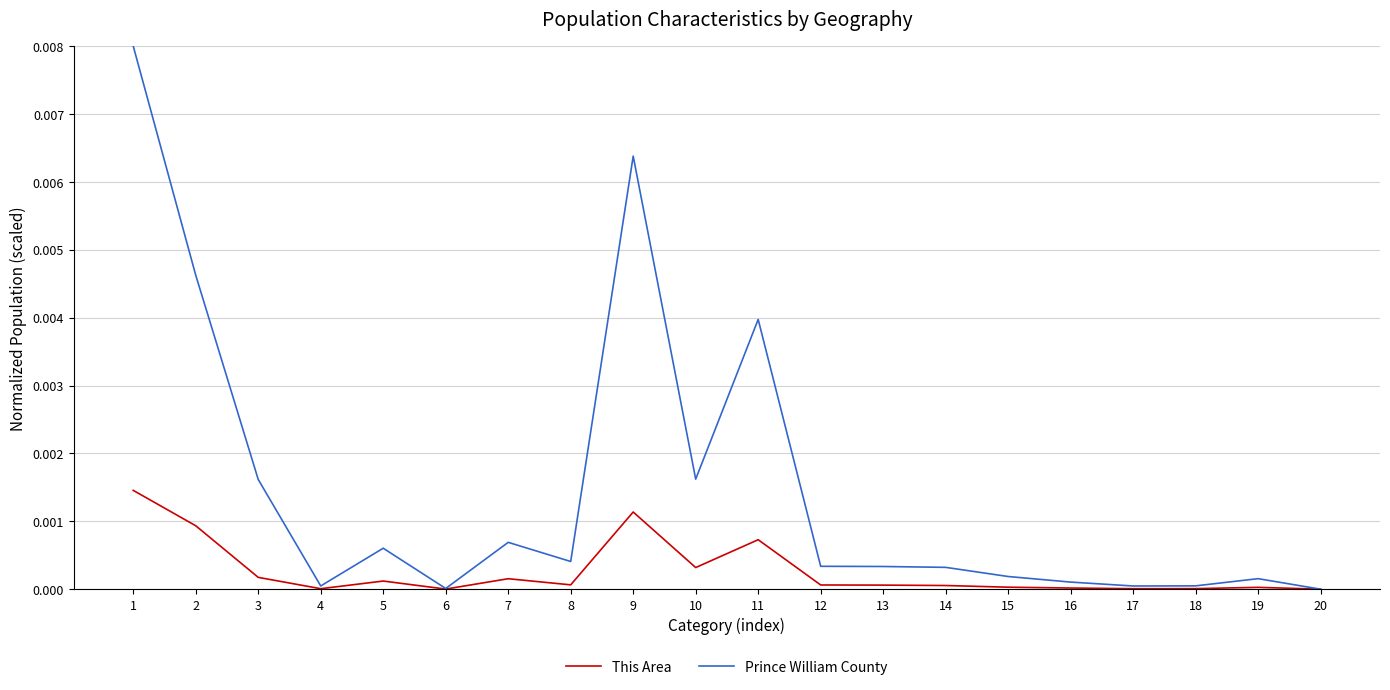

Which series has the largest total across all categories?

Prince William County